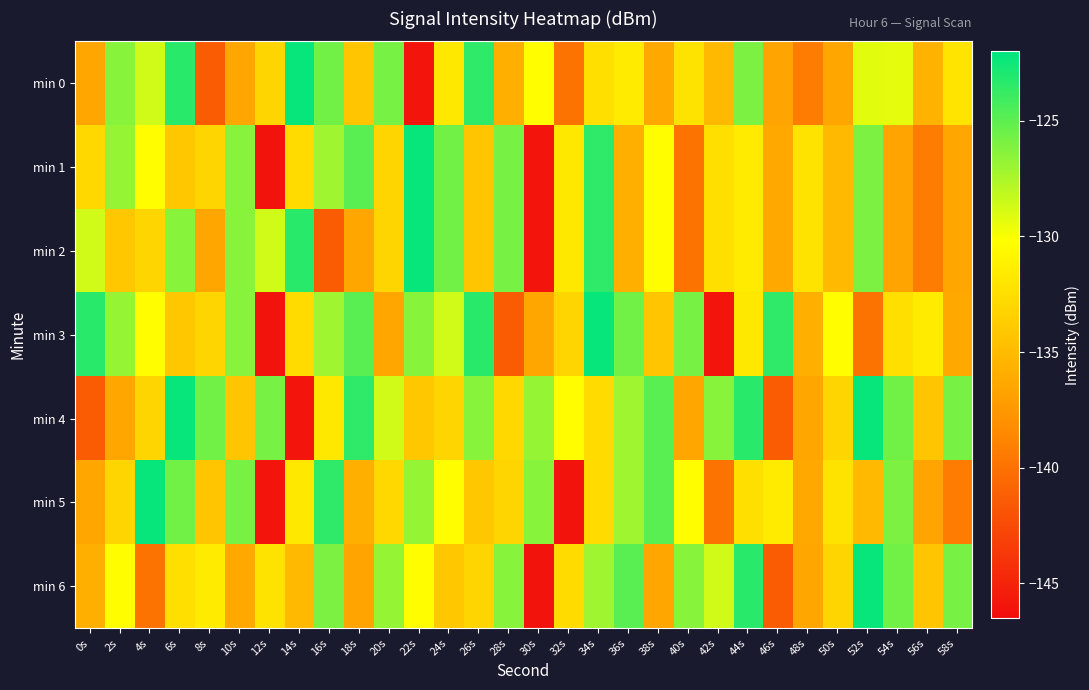

Reading left to right, what are all the values shown in this chart?

min 0: 0s=-136.4	2s=-126.4	4s=-128.7	6s=-123.4	8s=-141.4	10s=-136.4	12s=-133.1	14s=-122.3	16s=-125.6	18s=-134.2	20s=-125.8	22s=-145.9	24s=-131.8	26s=-123.5	28s=-135.9	30s=-130.3	32s=-139.9	34s=-132.4	36s=-131.5	38s=-136.3	40s=-132.1	42s=-135.1	44s=-126.0	46s=-136.6	48s=-139.4	50s=-136.4	52s=-129.2	54s=-129.3	56s=-135.6	58s=-132.1
min 1: 0s=-132.9	2s=-126.8	4s=-130.2	6s=-134.1	8s=-133.1	10s=-126.4	12s=-146.0	14s=-132.7	16s=-127.1	18s=-124.9	20s=-133.1	22s=-122.3	24s=-125.6	26s=-134.2	28s=-125.8	30s=-145.9	32s=-131.8	34s=-123.5	36s=-135.9	38s=-130.3	40s=-139.9	42s=-132.4	44s=-131.5	46s=-136.3	48s=-132.1	50s=-135.1	52s=-126.0	54s=-136.6	56s=-139.4	58s=-136.4
min 2: 0s=-128.7	2s=-134.1	4s=-133.1	6s=-126.4	8s=-136.4	10s=-126.4	12s=-128.7	14s=-123.4	16s=-141.4	18s=-136.4	20s=-133.1	22s=-122.3	24s=-125.6	26s=-134.2	28s=-125.8	30s=-145.9	32s=-131.8	34s=-123.5	36s=-135.9	38s=-130.3	40s=-139.9	42s=-132.4	44s=-131.5	46s=-136.3	48s=-132.1	50s=-135.1	52s=-126.0	54s=-136.6	56s=-139.4	58s=-136.4
min 3: 0s=-123.4	2s=-126.8	4s=-130.2	6s=-134.1	8s=-133.1	10s=-126.4	12s=-146.0	14s=-132.7	16s=-127.1	18s=-124.9	20s=-136.4	22s=-126.4	24s=-128.7	26s=-123.4	28s=-141.4	30s=-136.4	32s=-133.1	34s=-122.3	36s=-125.6	38s=-134.2	40s=-125.8	42s=-145.9	44s=-131.8	46s=-123.5	48s=-135.9	50s=-130.3	52s=-139.9	54s=-132.4	56s=-131.5	58s=-136.3
min 4: 0s=-141.4	2s=-136.4	4s=-133.1	6s=-122.3	8s=-125.6	10s=-134.2	12s=-125.8	14s=-145.9	16s=-131.8	18s=-123.5	20s=-128.7	22s=-134.1	24s=-133.1	26s=-126.4	28s=-132.9	30s=-126.8	32s=-130.2	34s=-132.7	36s=-127.1	38s=-124.9	40s=-136.4	42s=-126.4	44s=-123.4	46s=-141.4	48s=-136.4	50s=-133.1	52s=-122.3	54s=-125.6	56s=-134.2	58s=-125.8
min 5: 0s=-136.4	2s=-133.1	4s=-122.3	6s=-125.6	8s=-134.2	10s=-125.8	12s=-145.9	14s=-131.8	16s=-123.5	18s=-135.9	20s=-132.9	22s=-126.8	24s=-130.2	26s=-134.1	28s=-133.1	30s=-126.4	32s=-146.0	34s=-132.7	36s=-127.1	38s=-124.9	40s=-130.3	42s=-139.9	44s=-132.4	46s=-131.5	48s=-136.3	50s=-132.1	52s=-135.1	54s=-126.0	56s=-136.6	58s=-139.4
min 6: 0s=-135.9	2s=-130.3	4s=-139.9	6s=-132.4	8s=-131.5	10s=-136.3	12s=-132.1	14s=-135.1	16s=-126.0	18s=-136.6	20s=-126.8	22s=-130.2	24s=-134.1	26s=-133.1	28s=-126.4	30s=-146.0	32s=-132.7	34s=-127.1	36s=-124.9	38s=-136.4	40s=-126.4	42s=-128.7	44s=-123.4	46s=-141.4	48s=-136.4	50s=-133.1	52s=-122.3	54s=-125.6	56s=-134.2	58s=-125.8